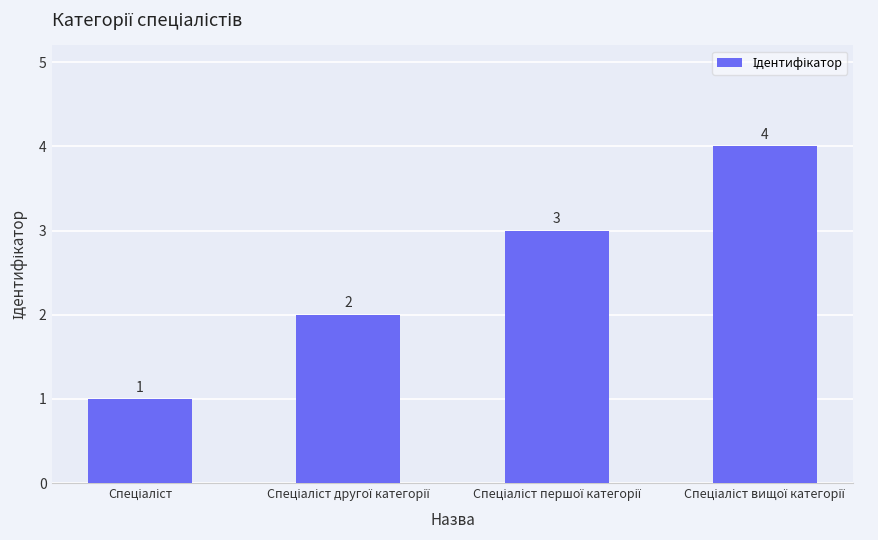

What is the sum of all values?

10